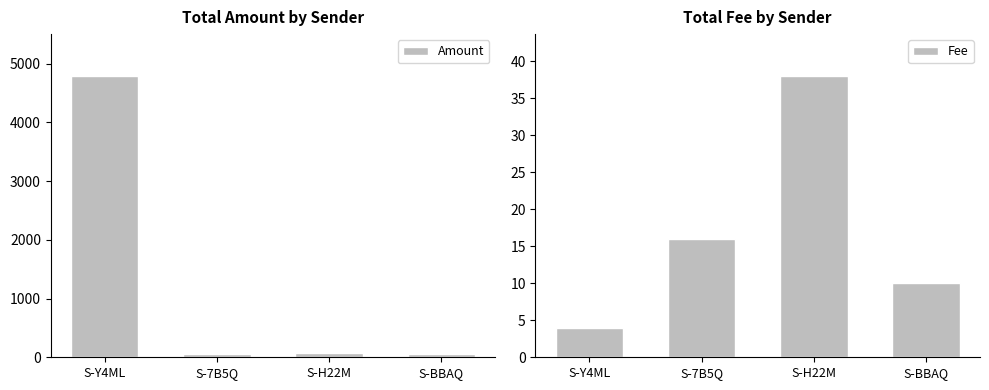

What position from the right is S-H22M?

2